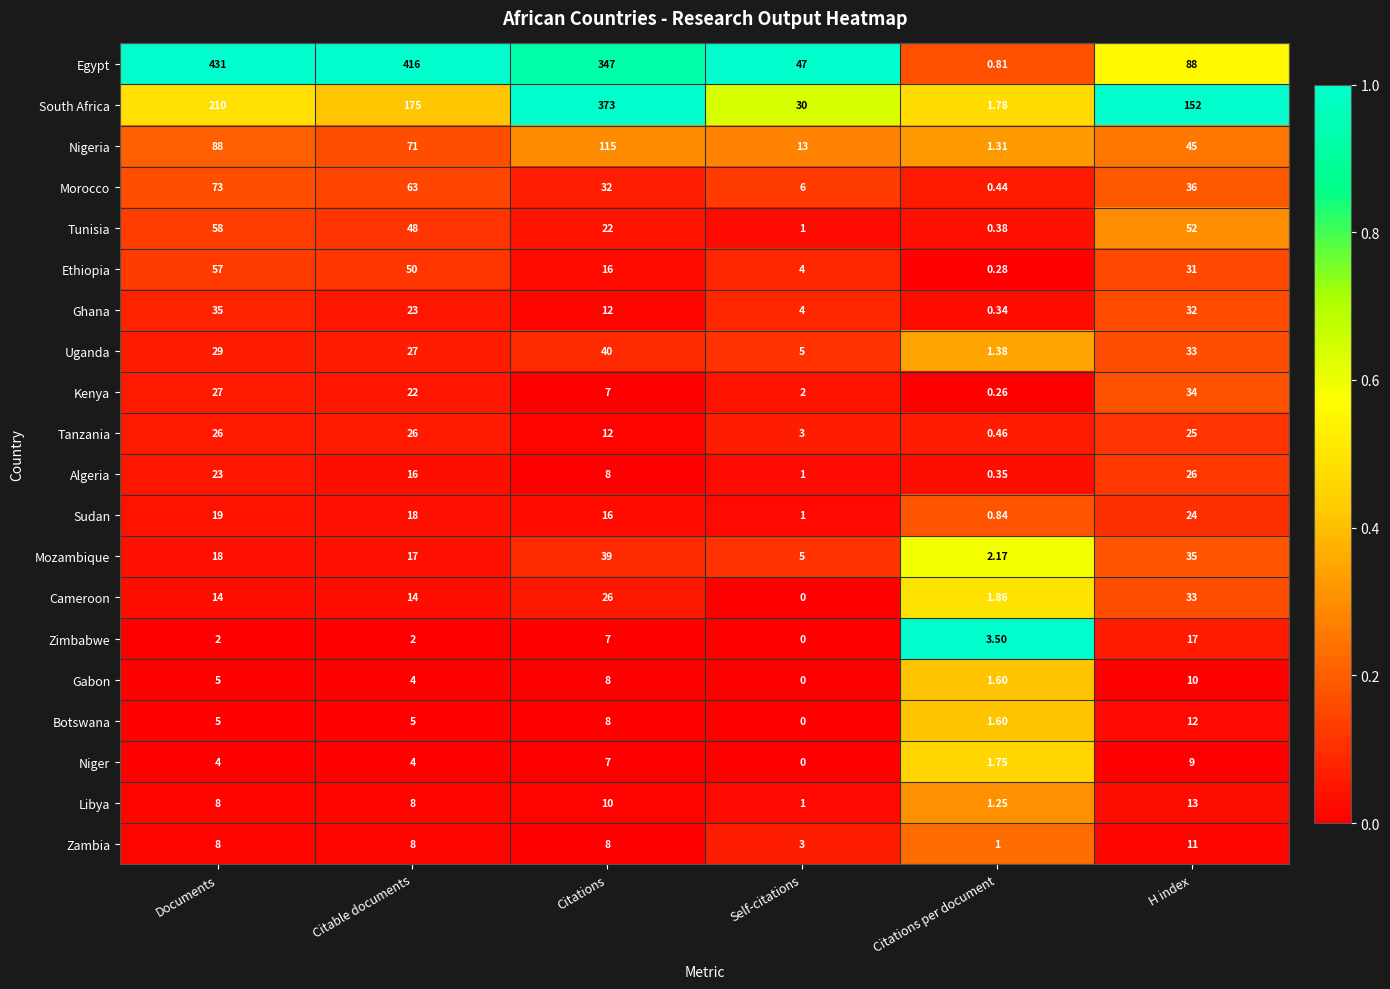

Which category has the highest value across all series?

Documents